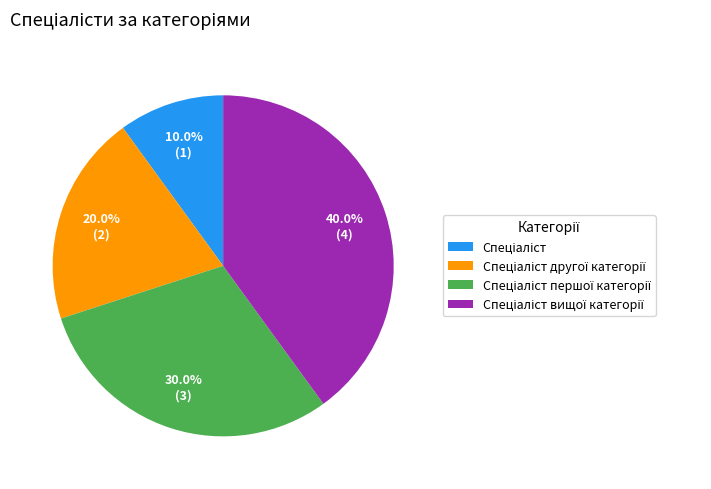

Does any single category account for the majority?

No